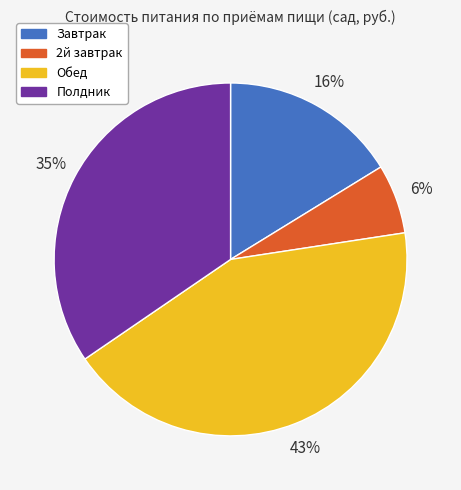

How many slices are in this pie chart?

4